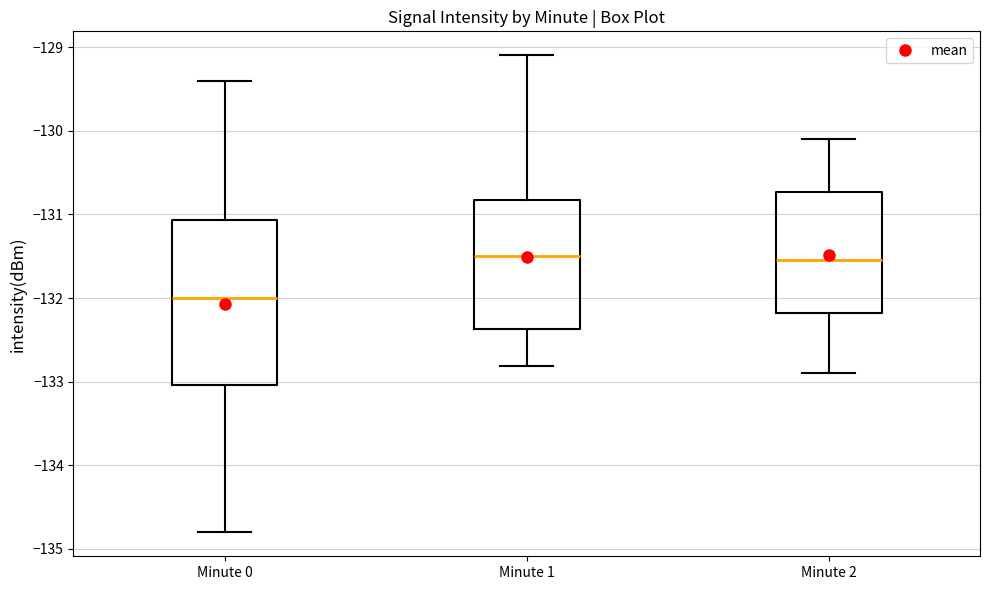

Which box is the tallest, from its lower edge to its upper edge?

Minute 0